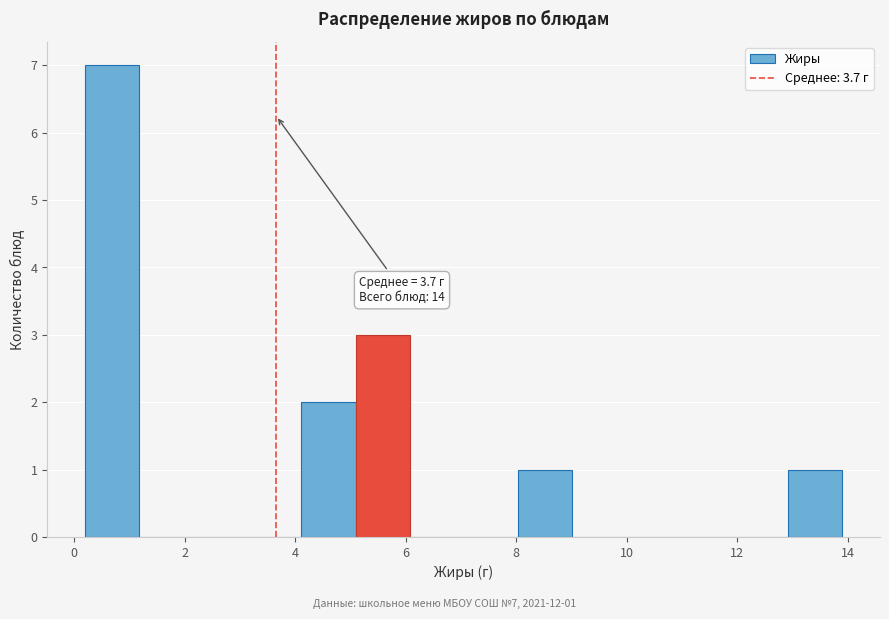

Which range on the x-axis has the tallest bar?

0.2 to 1.2